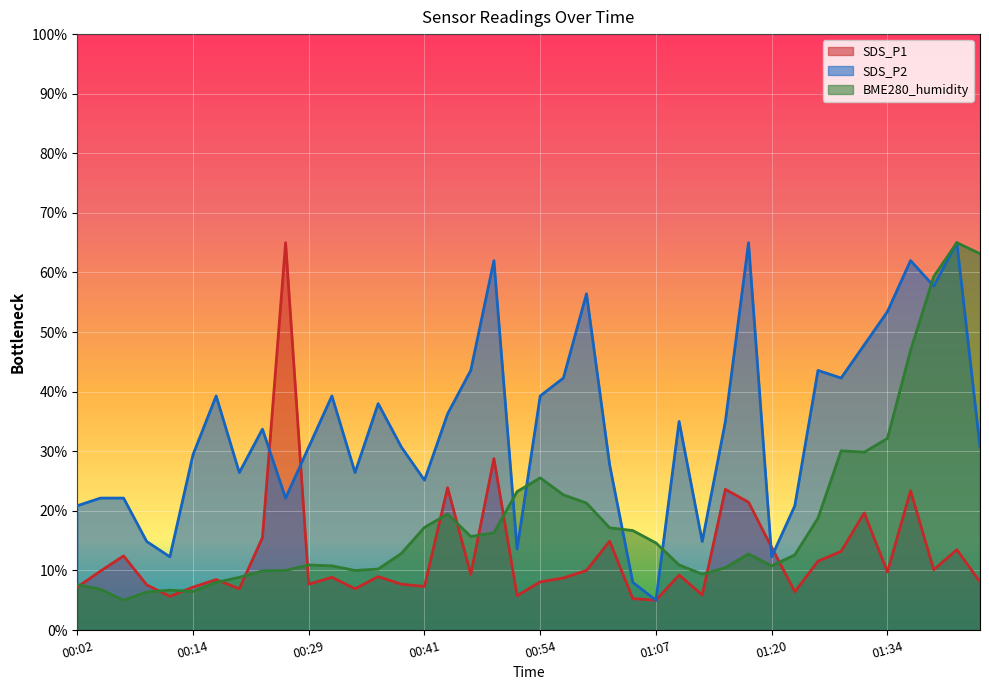

At which category does SDS_P1 reach its first local valley?

00:11